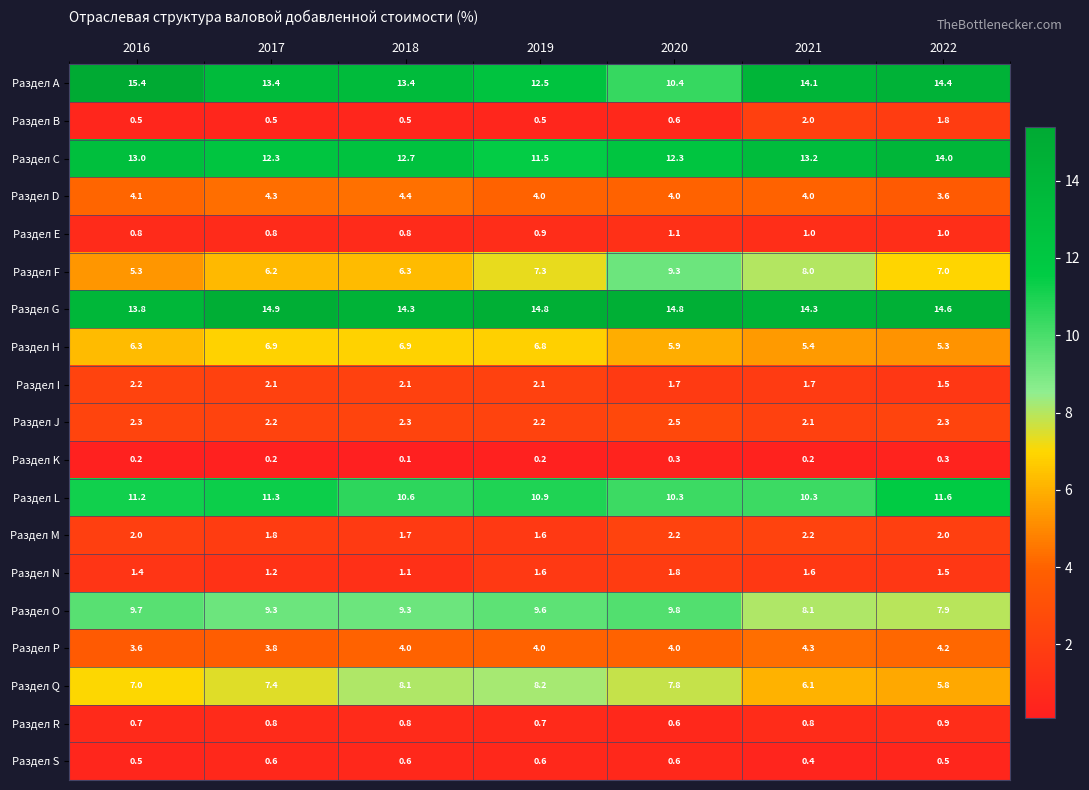

Which series changed the most between 2020 and 2021?

Раздел A